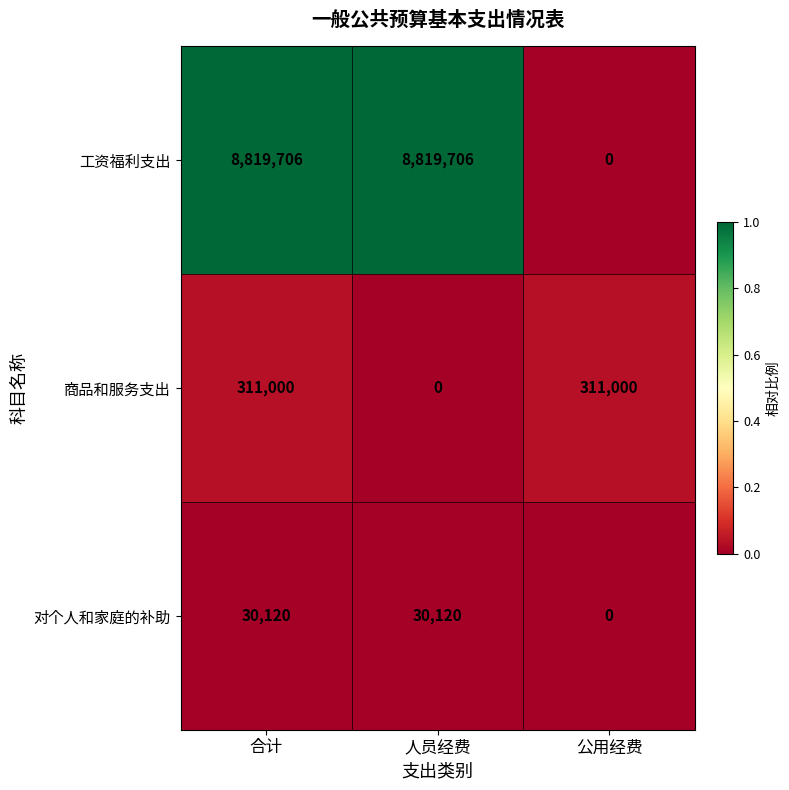

How many distinct data groups are displayed?

3